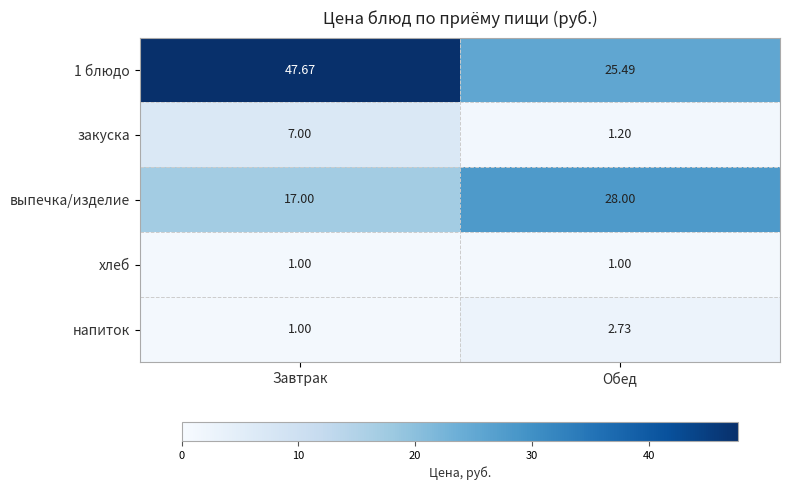

Which category has the highest value in the выпечка/изделие series?

Обед